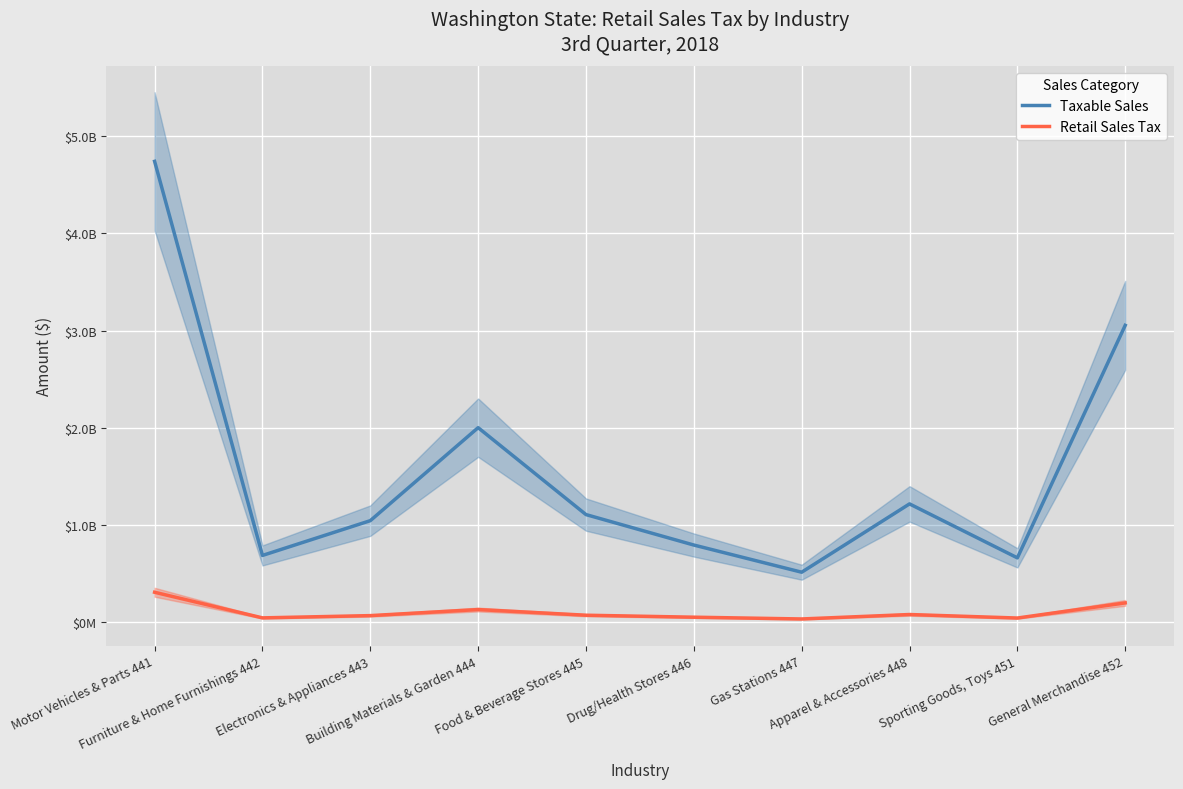

True or false: Taxable Sales and Retail Sales Tax cross at least once.

False